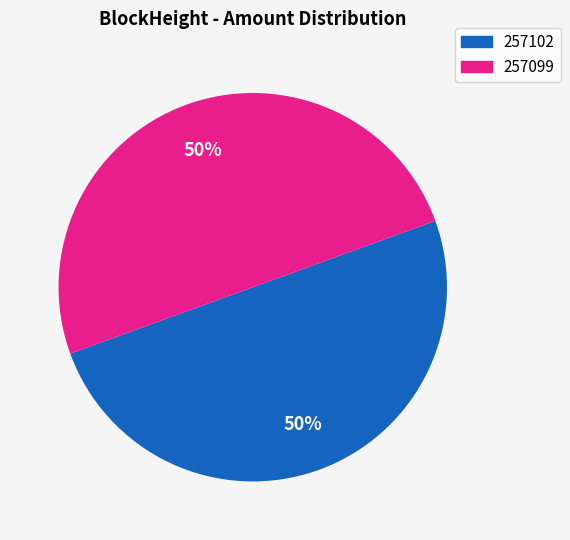

True or false: 257099 accounts for 99% of the total.

False